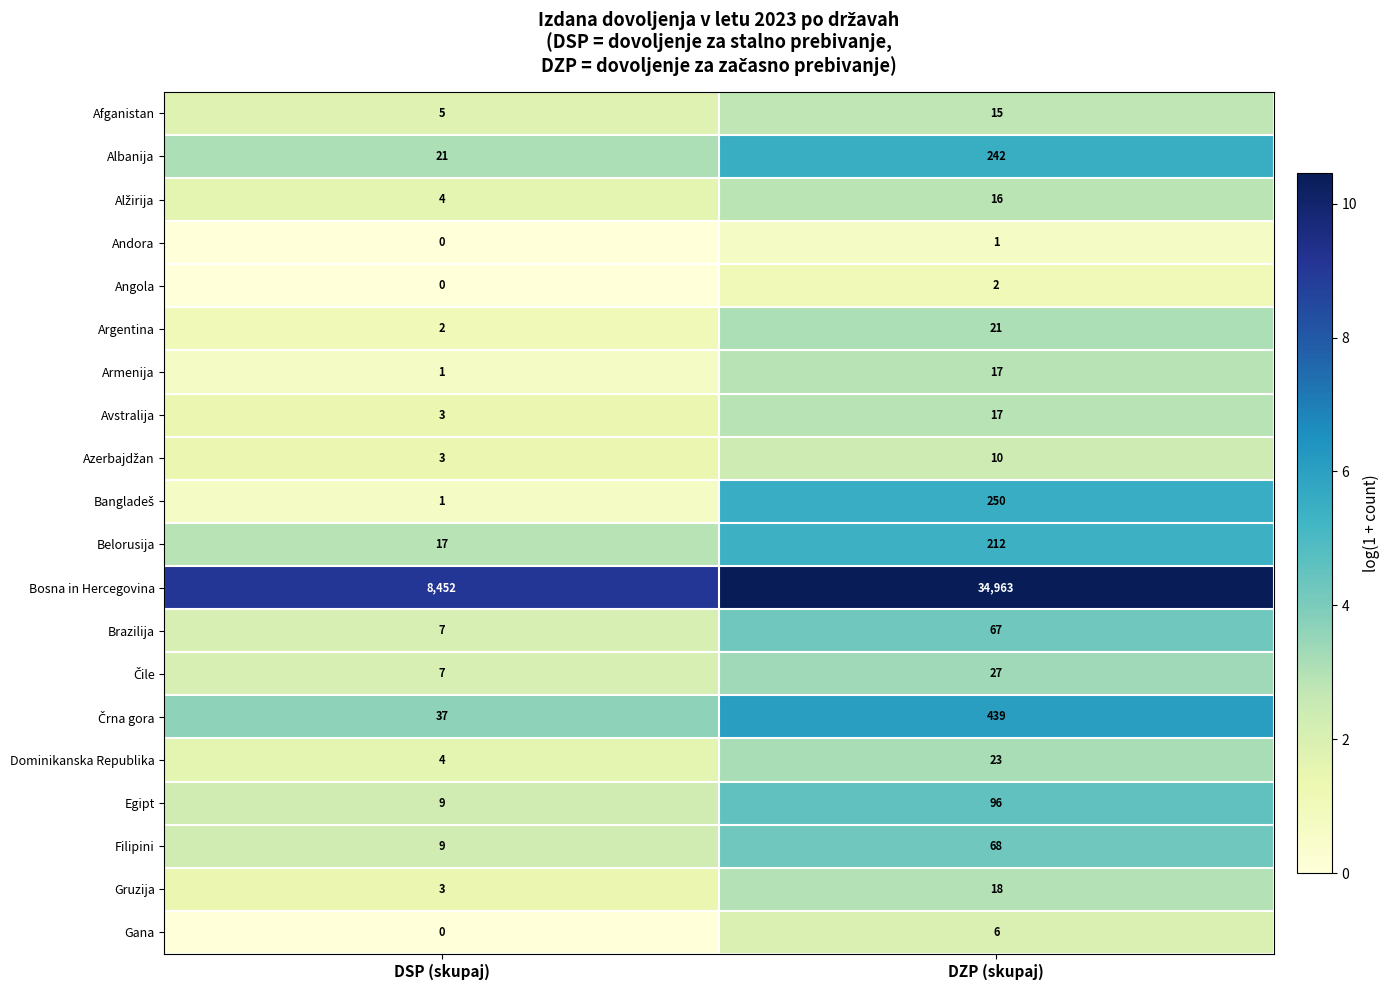

What is the difference between the Argentina values at DSP (skupaj) and DZP (skupaj)?

19